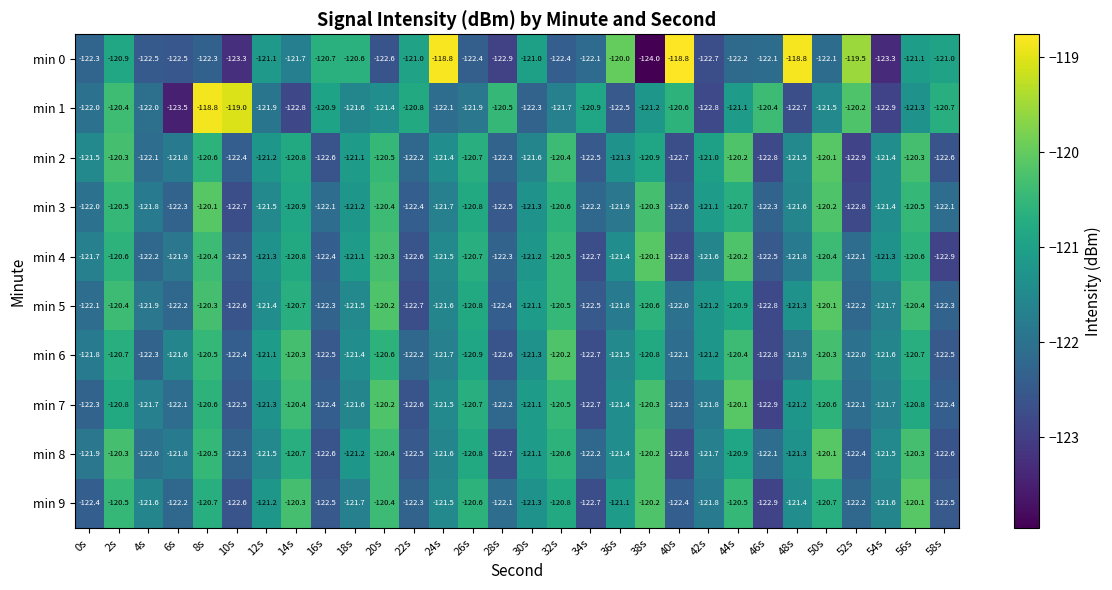

What is the difference between the maximum and minimum values in the min 2 series?

2.8